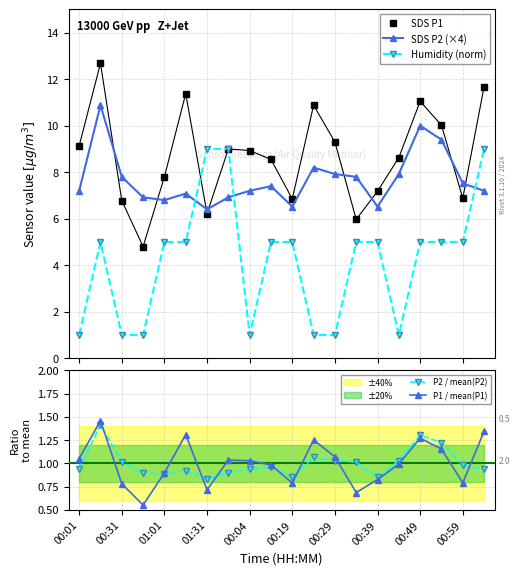

After their last crossing, which series has the higher values: SDS P2 (×4) or Humidity (norm)?

Humidity (norm)